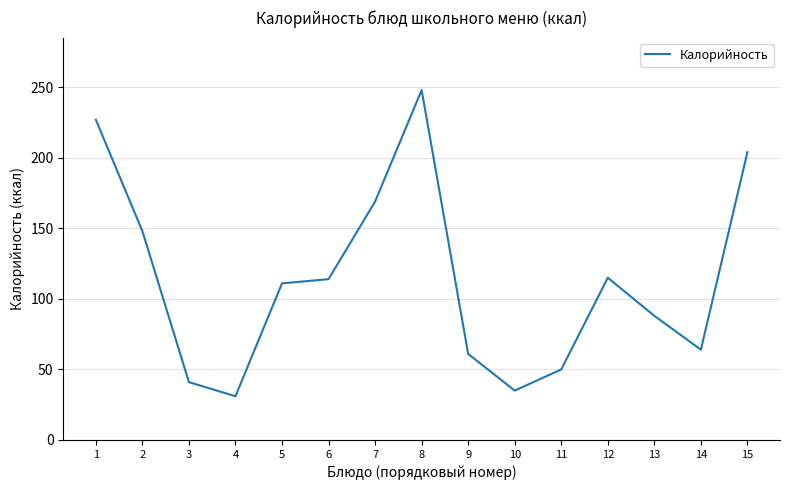

Which has a higher value, 3 or 11?

11